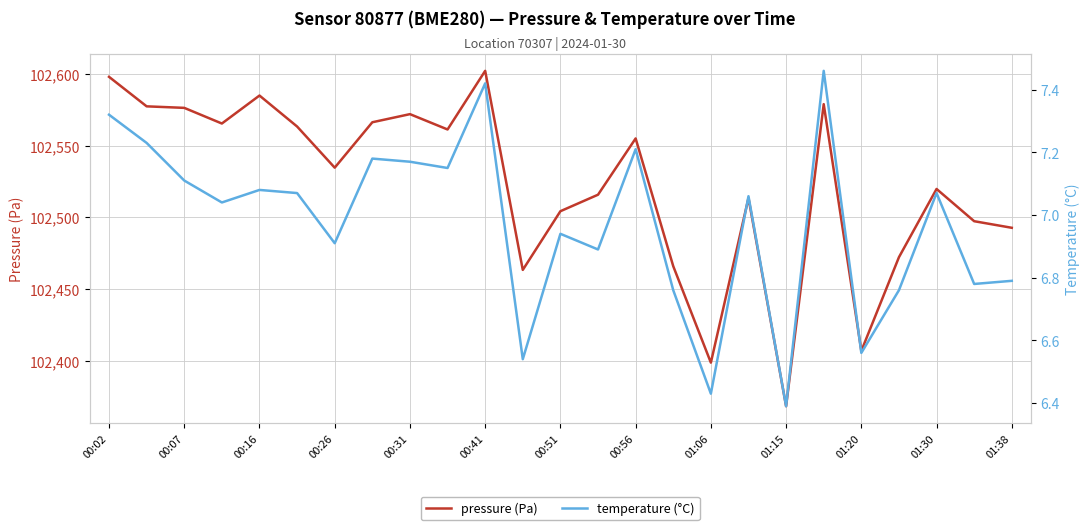

At which label does pressure (Pa) reach its minimum?

01:15